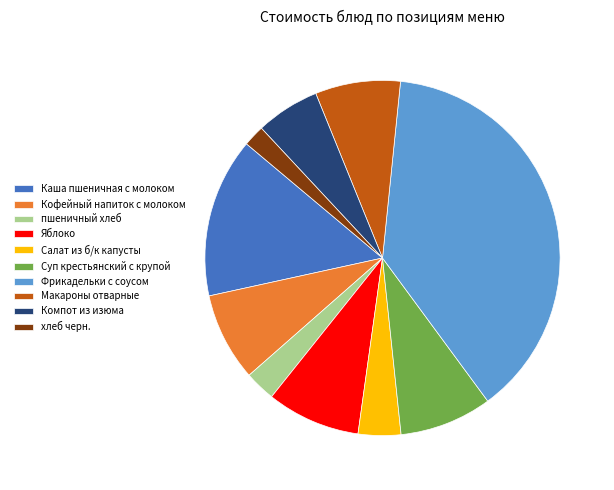

Which has a higher value, Яблоко or пшеничный хлеб?

Яблоко